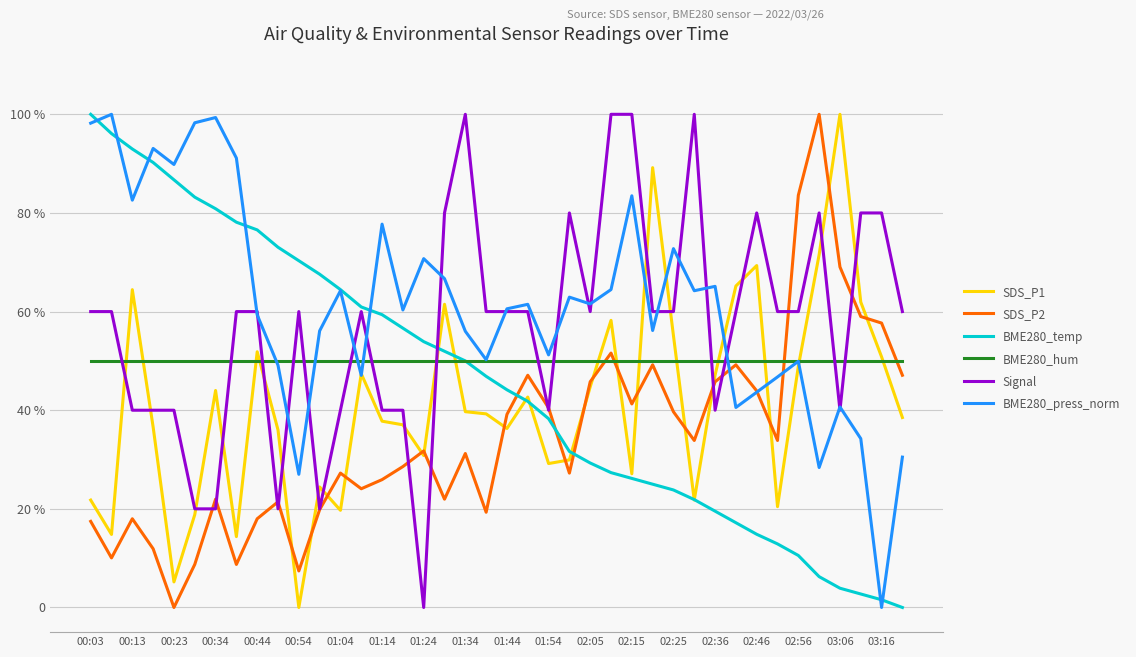

How many intersections are there between SDS_P1 and SDS_P2?

17